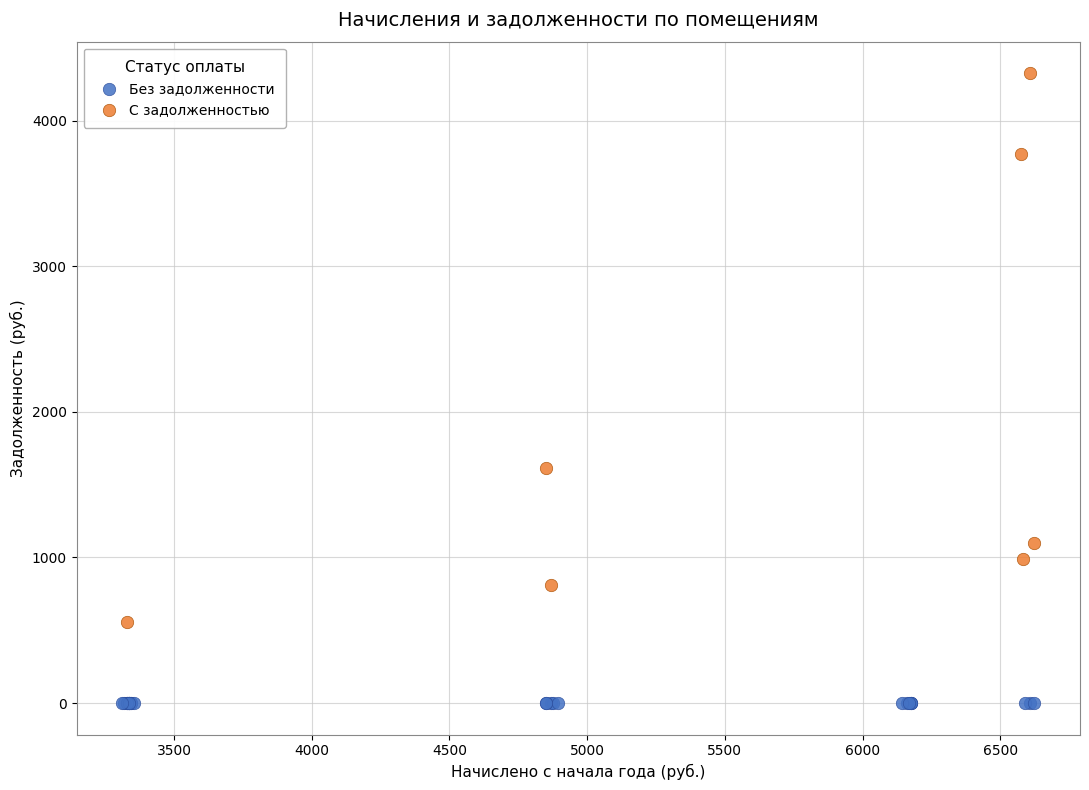

What are all the series names shown in the legend?

Без задолженности, С задолженностью